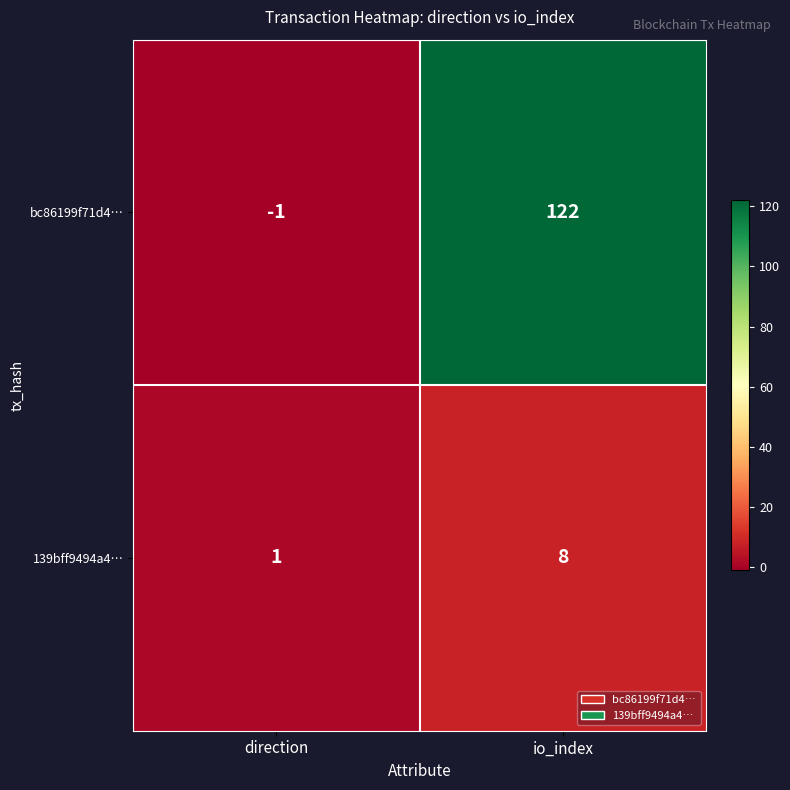

Rank the series by their maximum value, from highest to lowest.

bc86199f71d4…, 139bff9494a4…